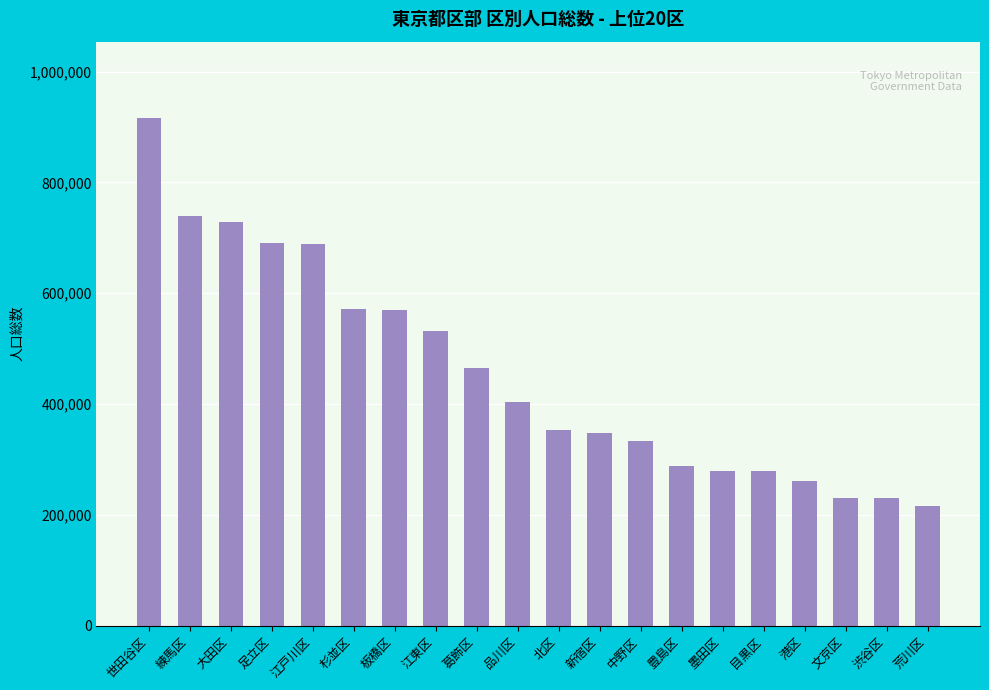

What value does the data have at 大田区?

729100